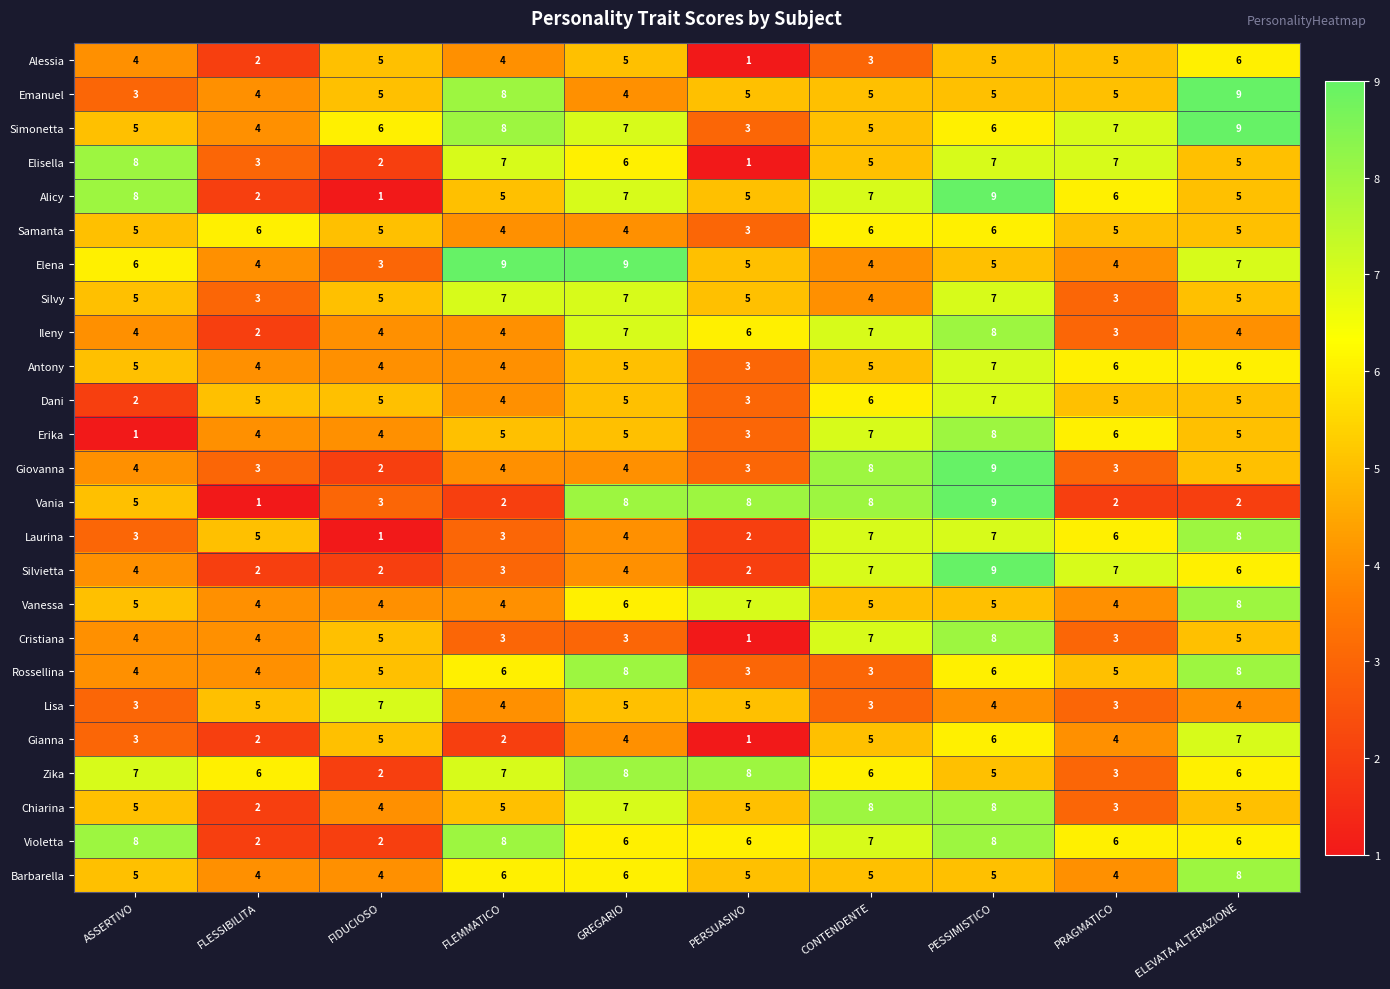

What is the sum of the Alicy values at PERSUASIVO and ELEVATA ALTERAZIONE?

10